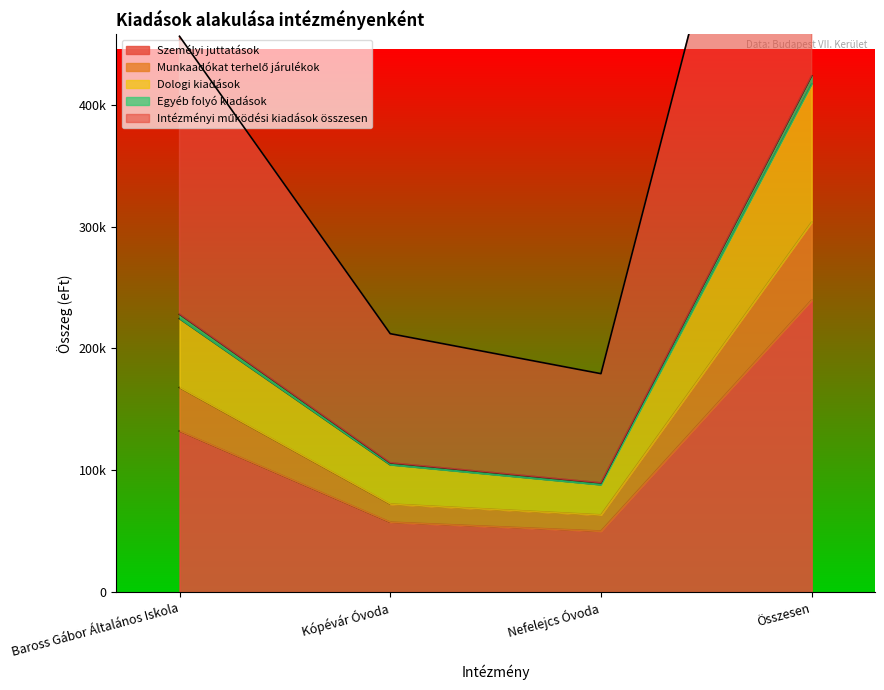

How many interior local valleys does the Személyi juttatások series have?

1